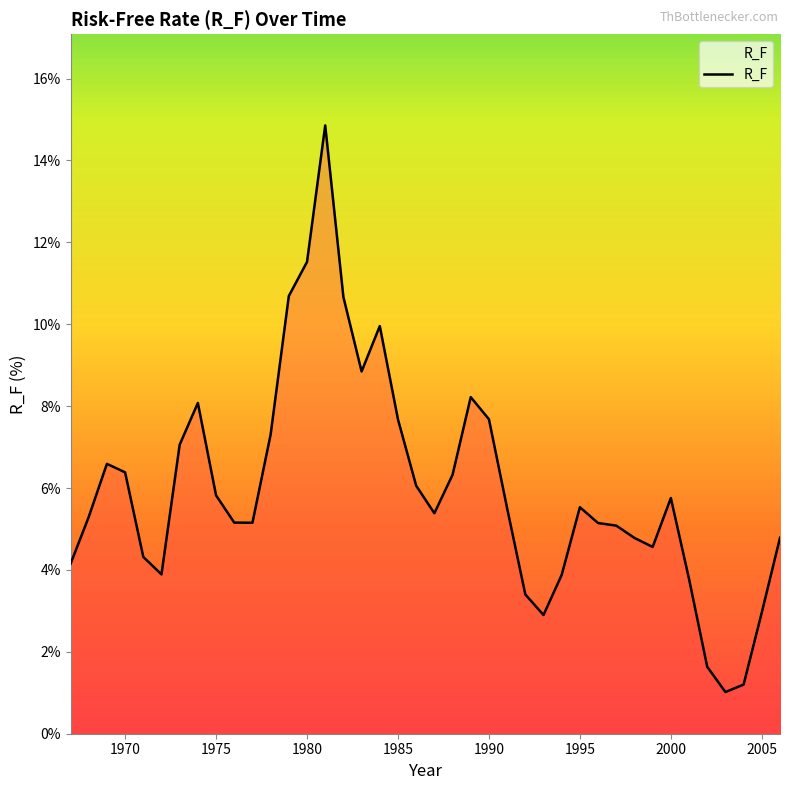

What is the maximum value shown in the chart?

14.9